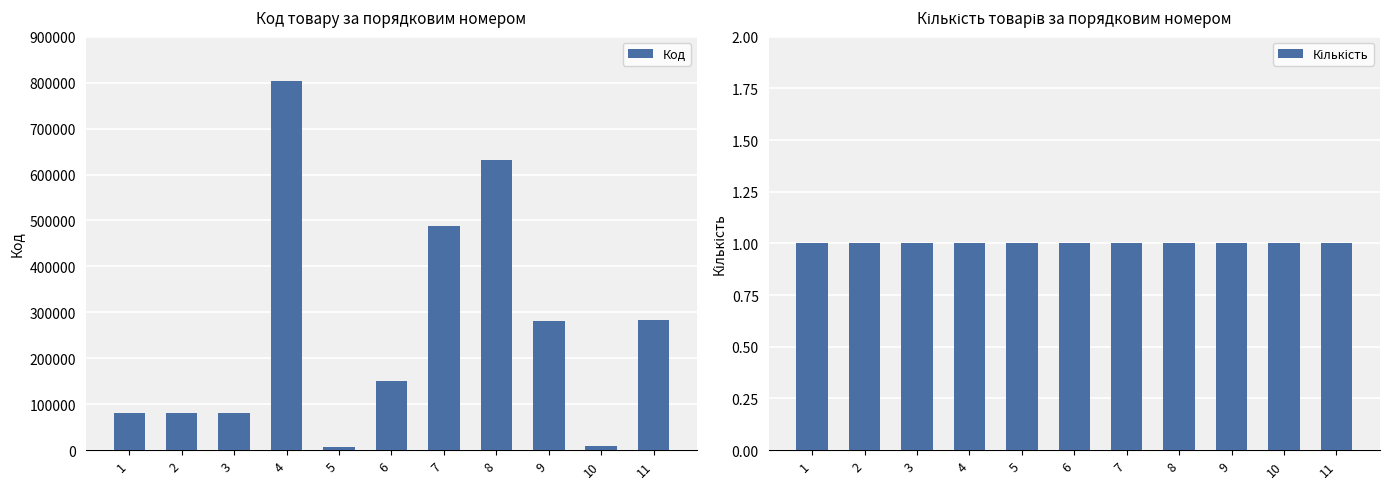

Reading left to right, transcribe all the data shown in this chart.

Код: 1=81986	2=80507	3=80668	4=804166	5=7168	6=150065	7=488648	8=630956	9=282225	10=9346	11=282485
Кількість: 1=1	2=1	3=1	4=1	5=1	6=1	7=1	8=1	9=1	10=1	11=1